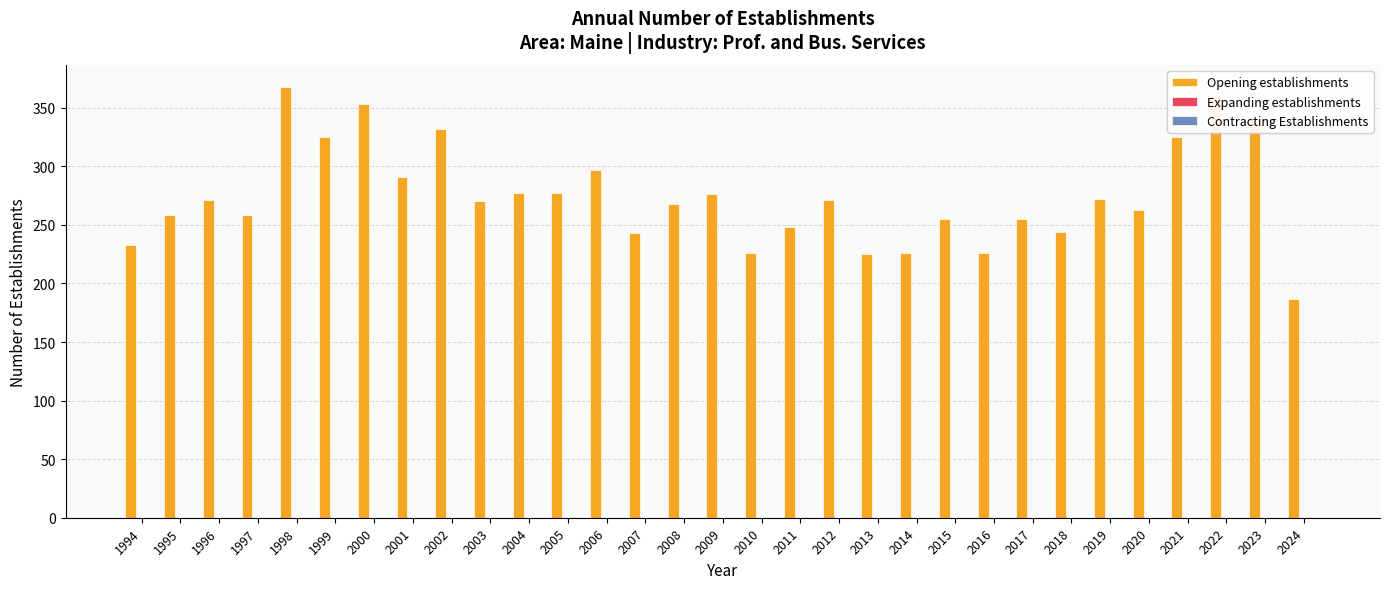

What is the maximum value shown in the chart?

368